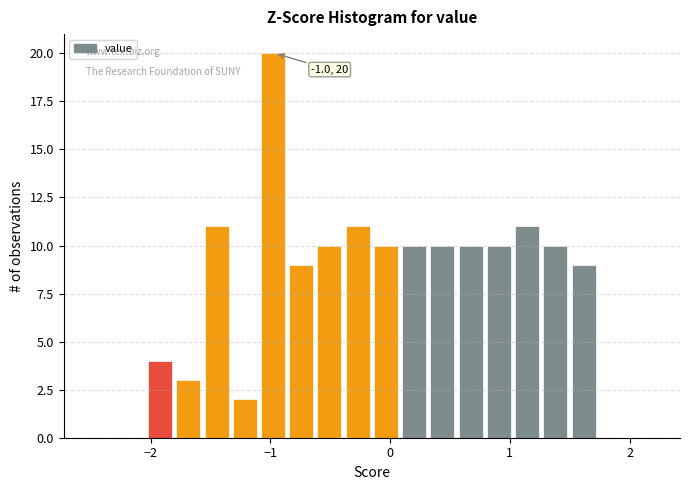

Read against the x-axis, roughly where is the centre of the tallest bar?

-1.0